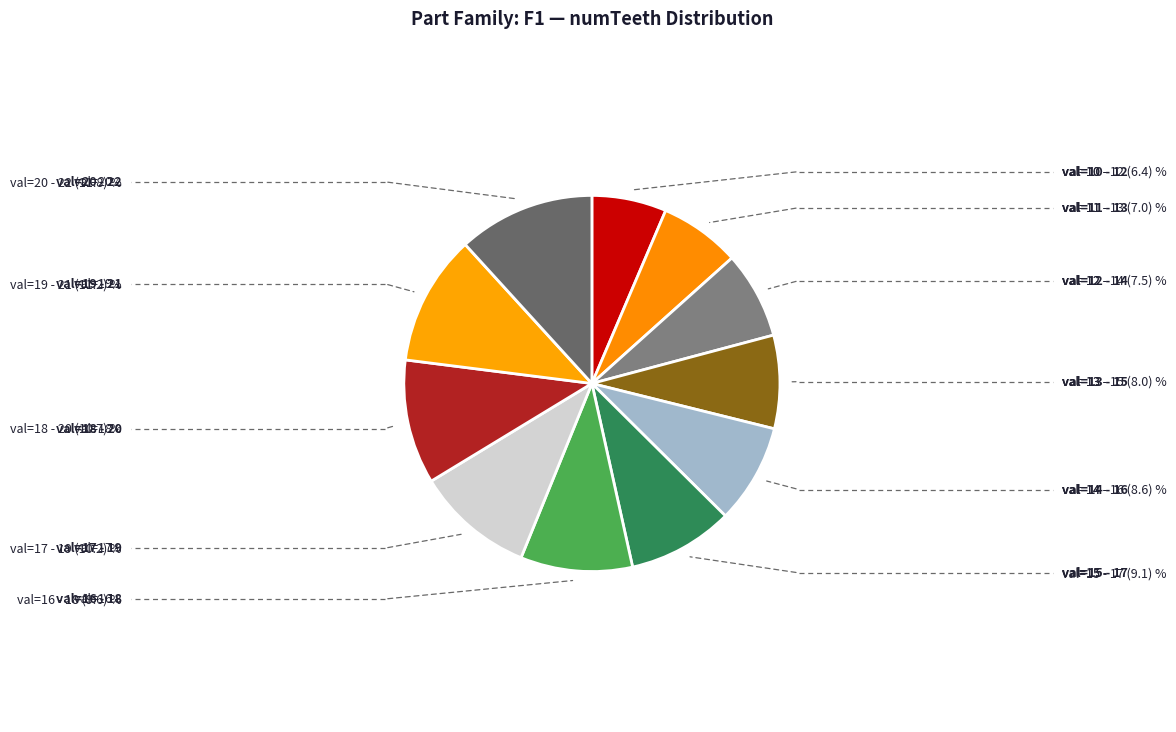

How many slices are in this pie chart?

11